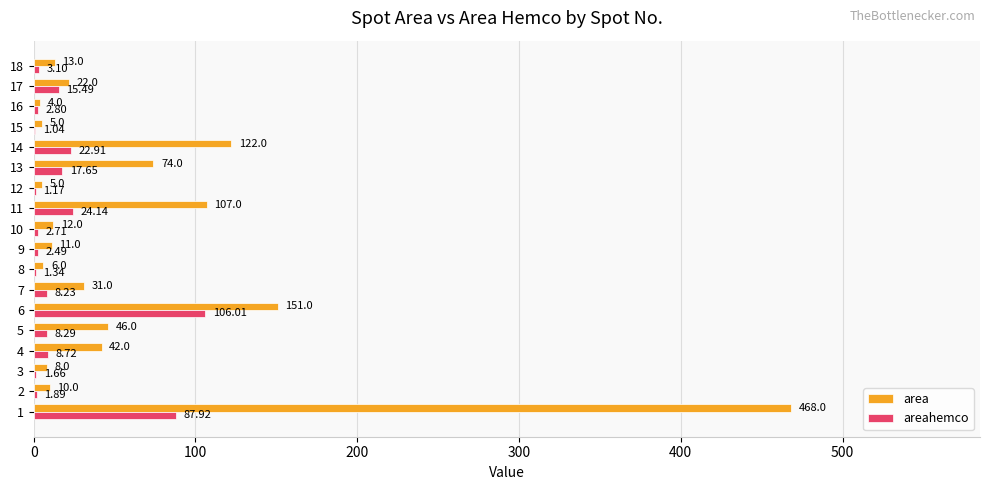

What is the total value across all series at 10?

14.7